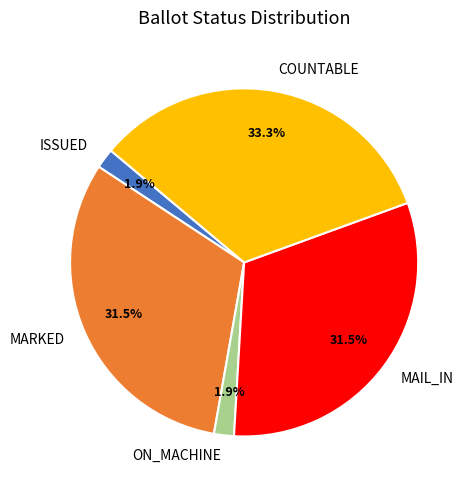

Which category has the biggest portion of the pie?

COUNTABLE